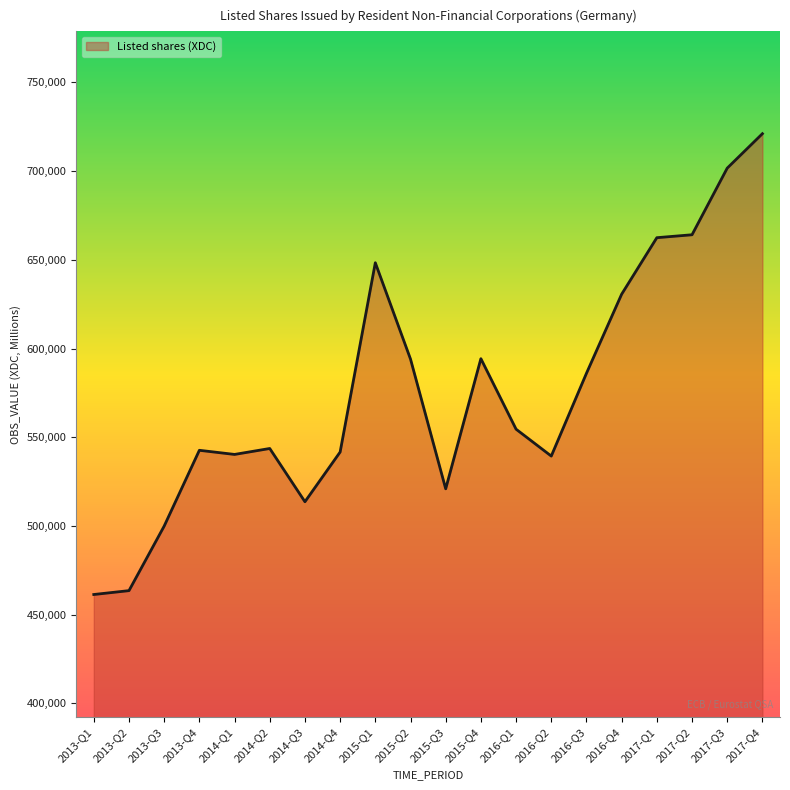

What is the sum of all values?

11524142